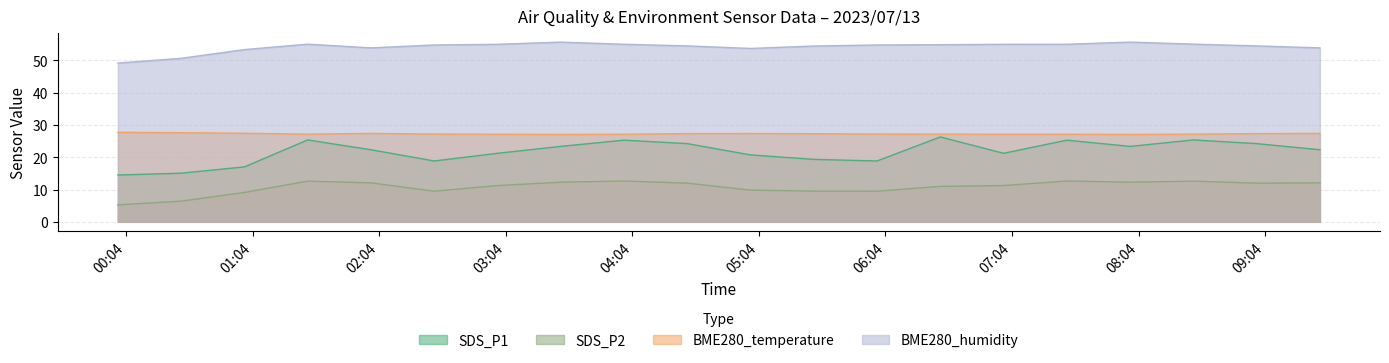

Reading left to right, what are all the values shown in this chart?

SDS_P1: 14.5	15.1	17.0	25.4	22.3	18.9	21.2	23.4	25.3	24.2	20.7	19.4	18.9	26.3	21.2	25.3	23.4	25.4	24.2	22.3
SDS_P2: 5.2	6.4	9.1	12.6	12.1	9.5	11.2	12.3	12.7	12.0	9.8	9.5	9.5	11.0	11.2	12.7	12.3	12.6	12.0	12.1
BME280_temperature: 27.7	27.6	27.4	27.2	27.4	27.2	27.1	27.1	27.1	27.3	27.4	27.3	27.2	27.2	27.1	27.1	27.1	27.2	27.3	27.4
BME280_humidity: 49.2	50.7	53.4	55.0	53.9	54.8	55.0	55.7	55.0	54.5	53.7	54.5	54.8	54.9	55.0	55.0	55.7	55.0	54.5	53.9